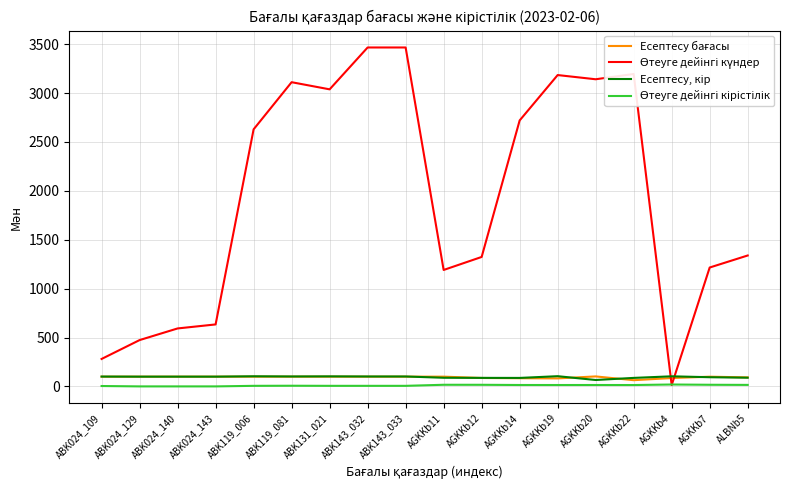

What is the maximum value shown in the chart?

3466.0